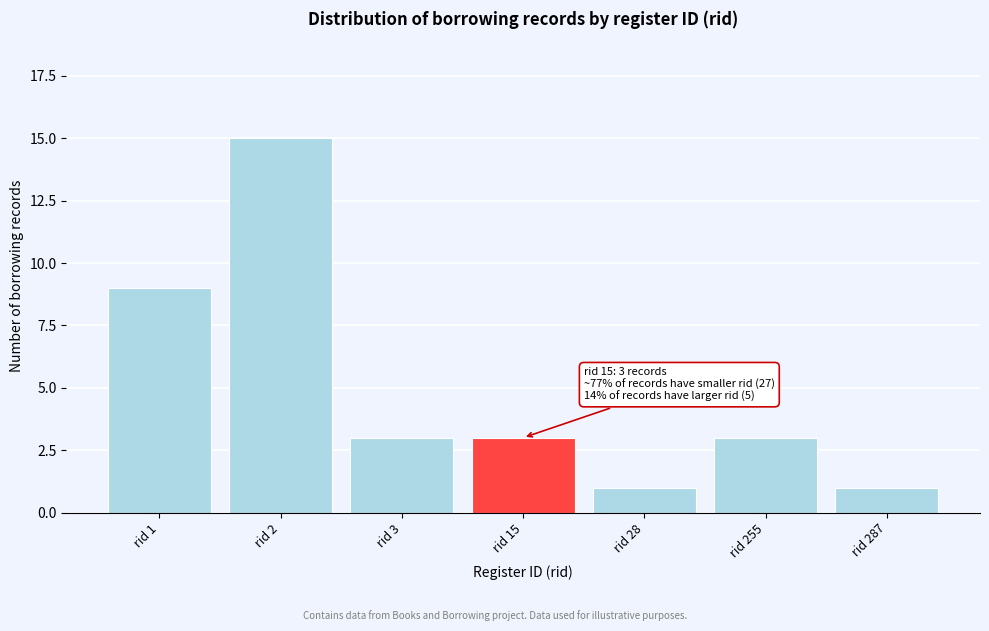

Reading right to left, list all the values displayed in this chart.

1	3	1	3	3	15	9